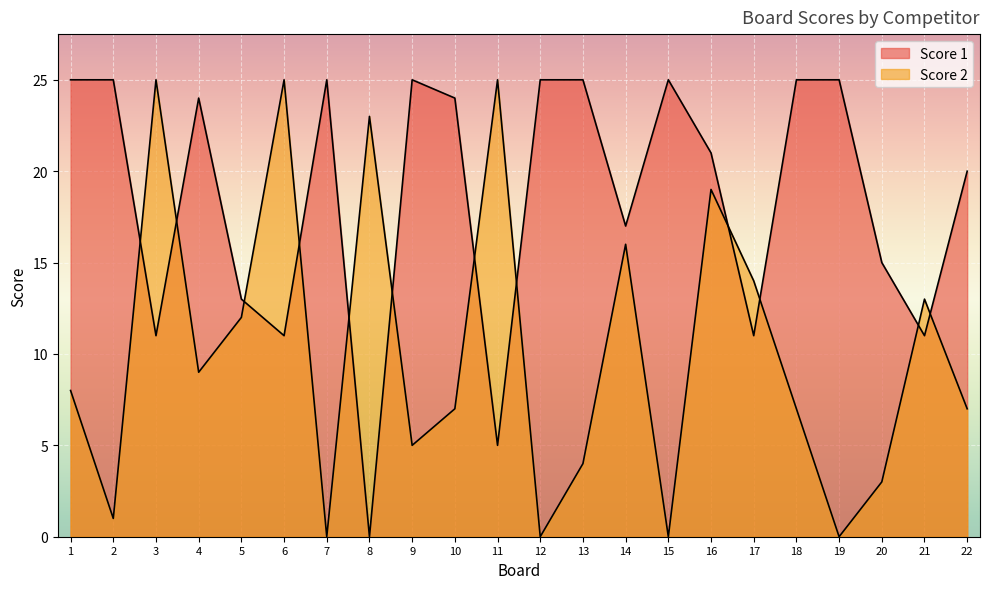

The Score 2 series shows 25 at 6. True or false?

True